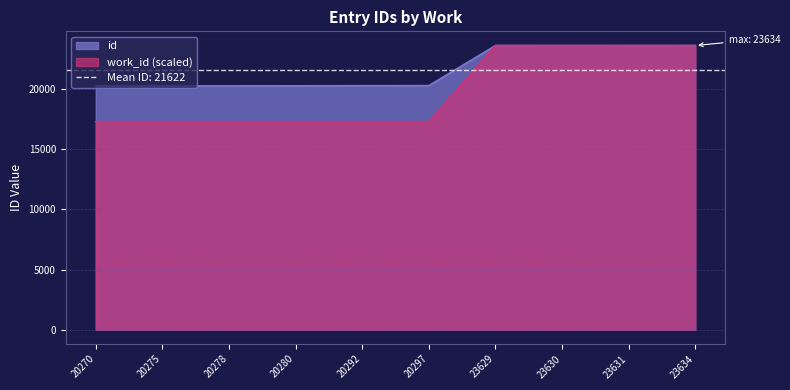

Reading left to right, extract all data points from this chart.

id: 20270=20270.0	20275=20275.0	20278=20278.0	20280=20280.0	20292=20292.0	20297=20297.0	23629=23629.0	23630=23630.0	23631=23631.0	23634=23634.0
work_id: 20270=17298.0	20275=17298.0	20278=17298.0	20280=17298.0	20292=17298.0	20297=17298.0	23629=23634.0	23630=23634.0	23631=23634.0	23634=23634.0